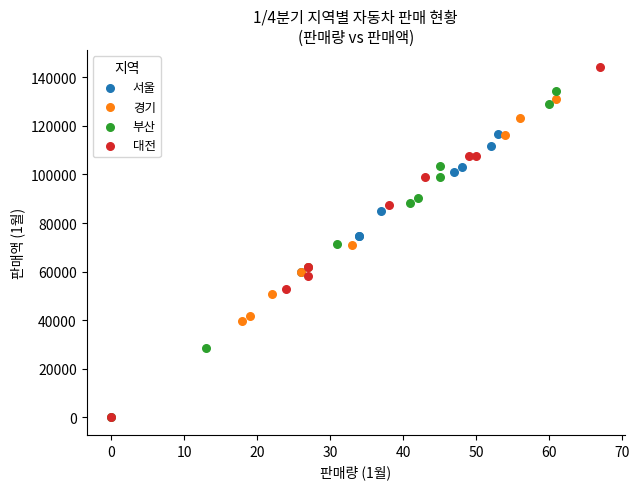

Which series contains the highest Y value?

대전